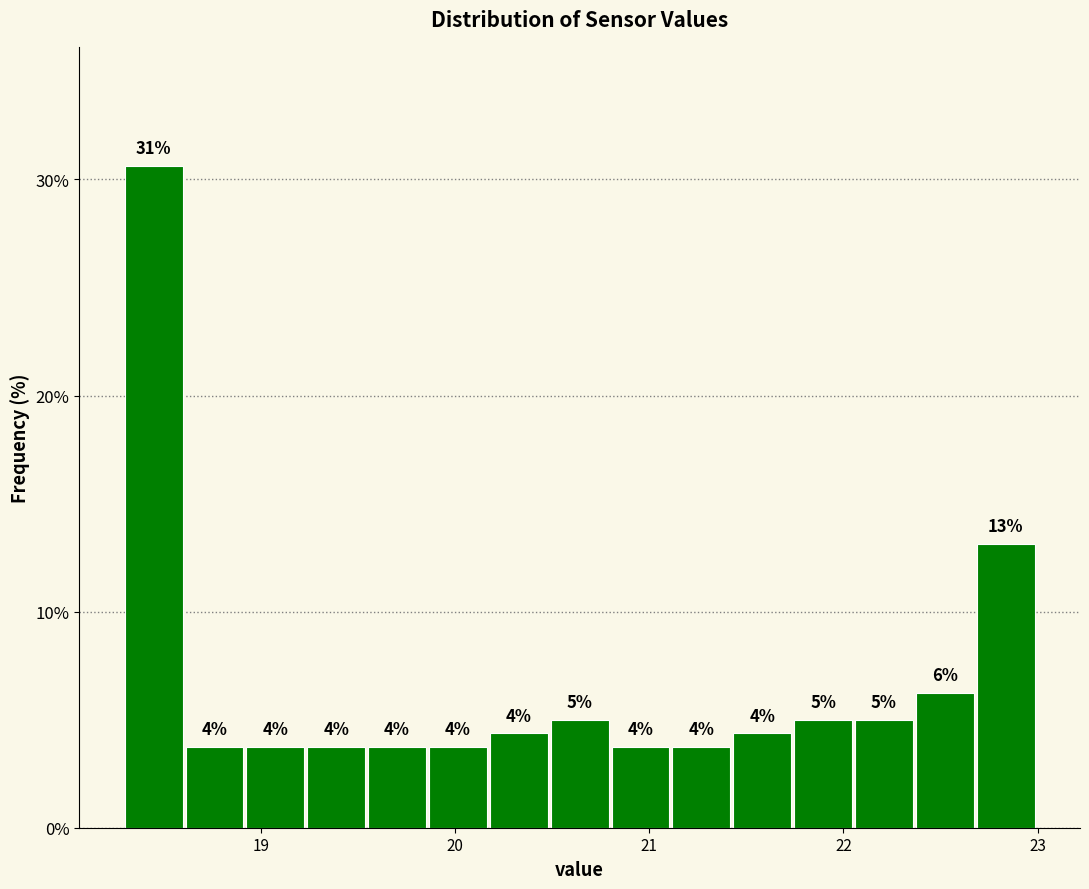

Around what value on the x-axis is the tallest bar? Give the approximate position of its centre, as read against the axis.

18.4